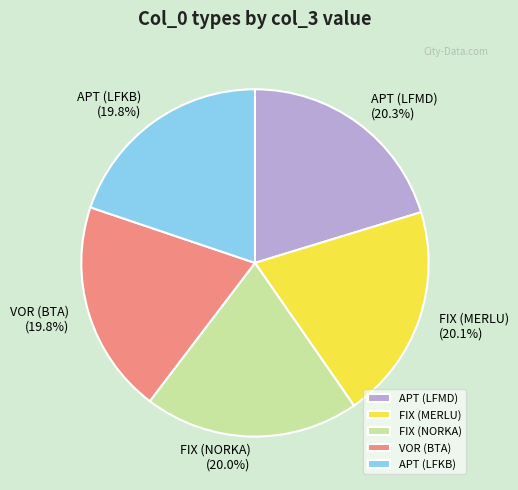

To the nearest percent, what percentage of the pie is VOR (BTA)?

20%